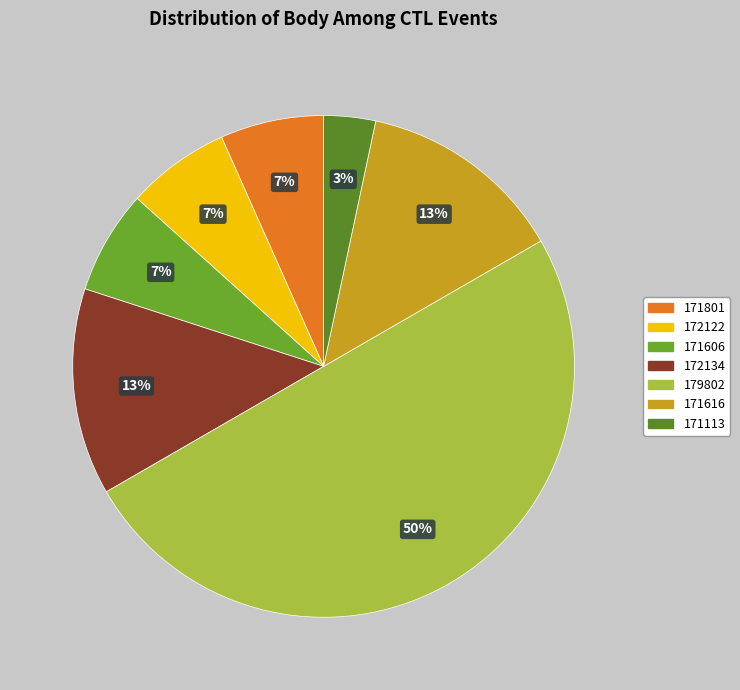

To the nearest percent, what is the difference between the largest and smallest slice percentages?

47%